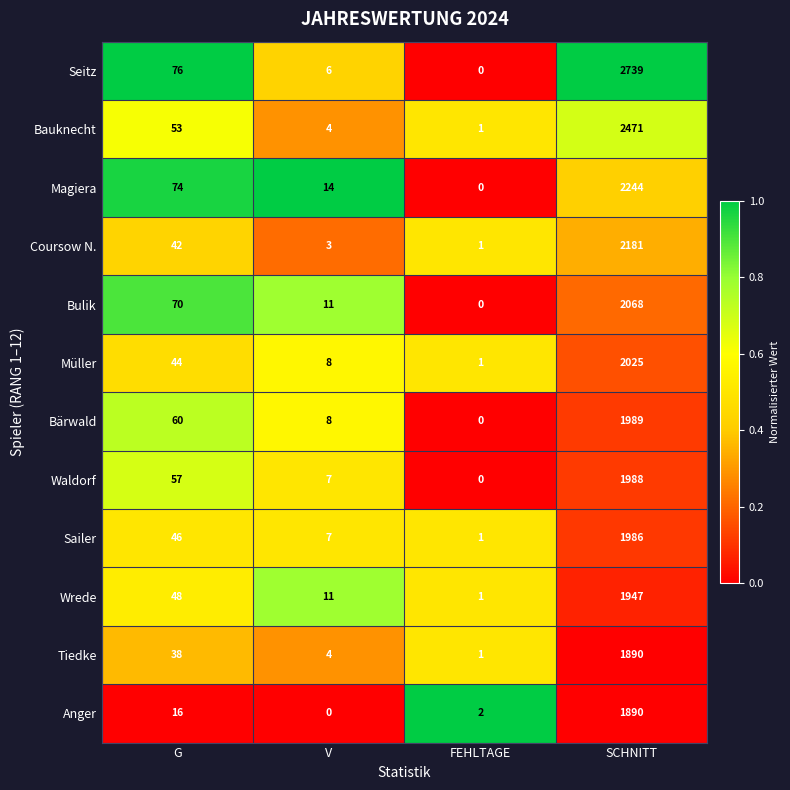

At which category is the sum across all series the highest?

SCHNITT